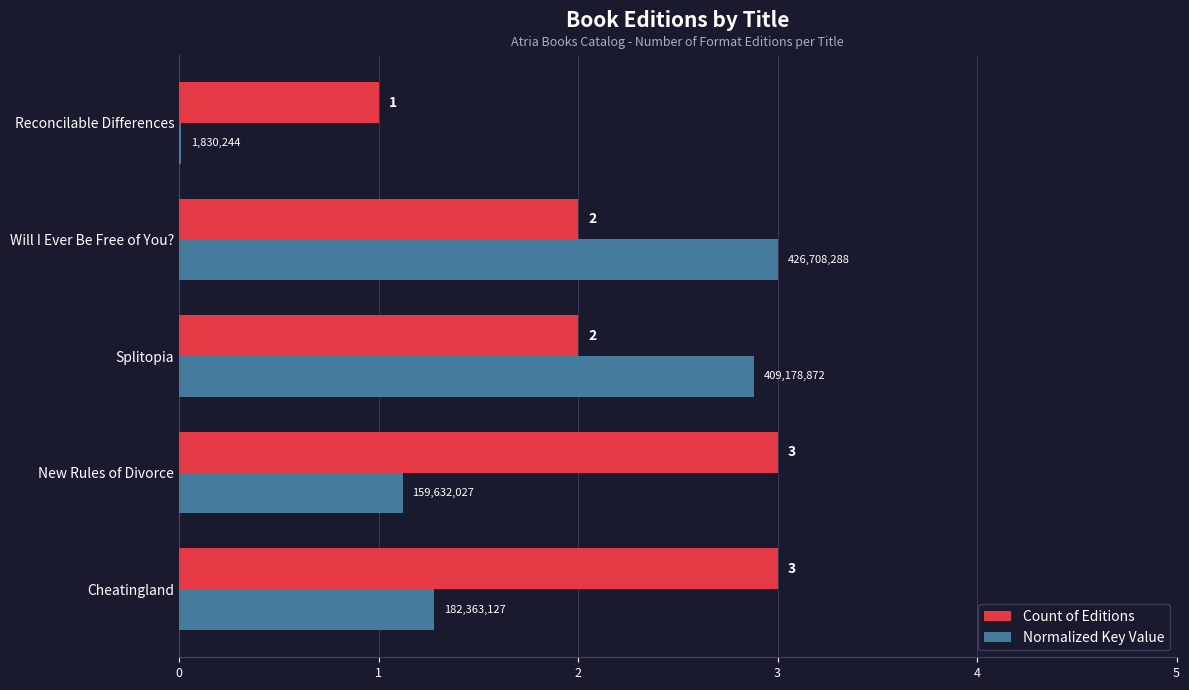

What is the average value of the Normalized Key Value series?

1.7